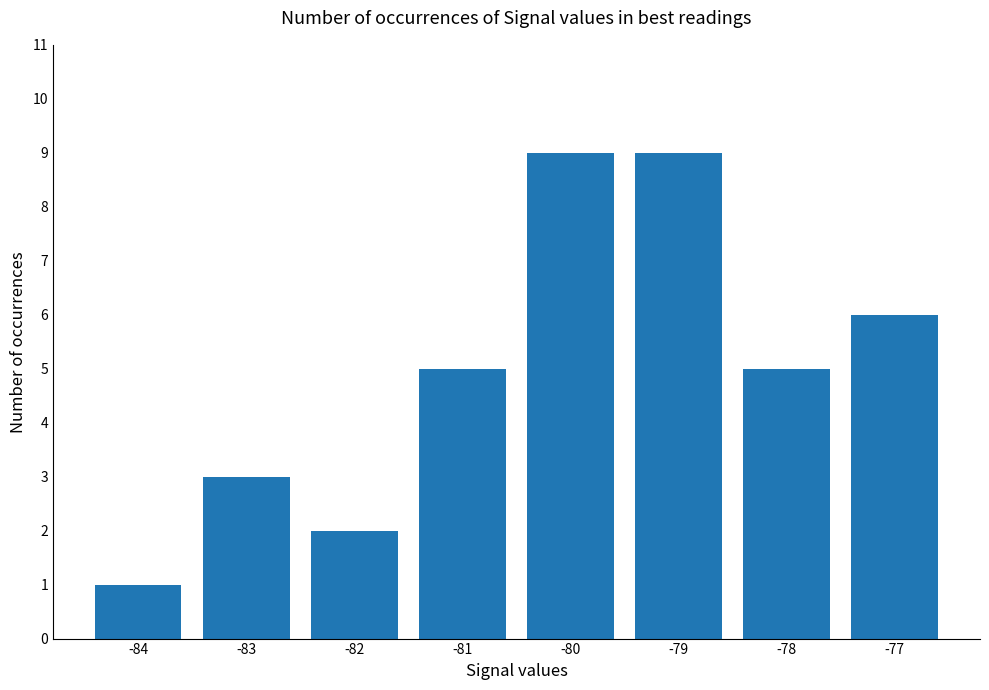

Reading left to right, transcribe all the data shown in this chart.

1	3	2	5	9	9	5	6